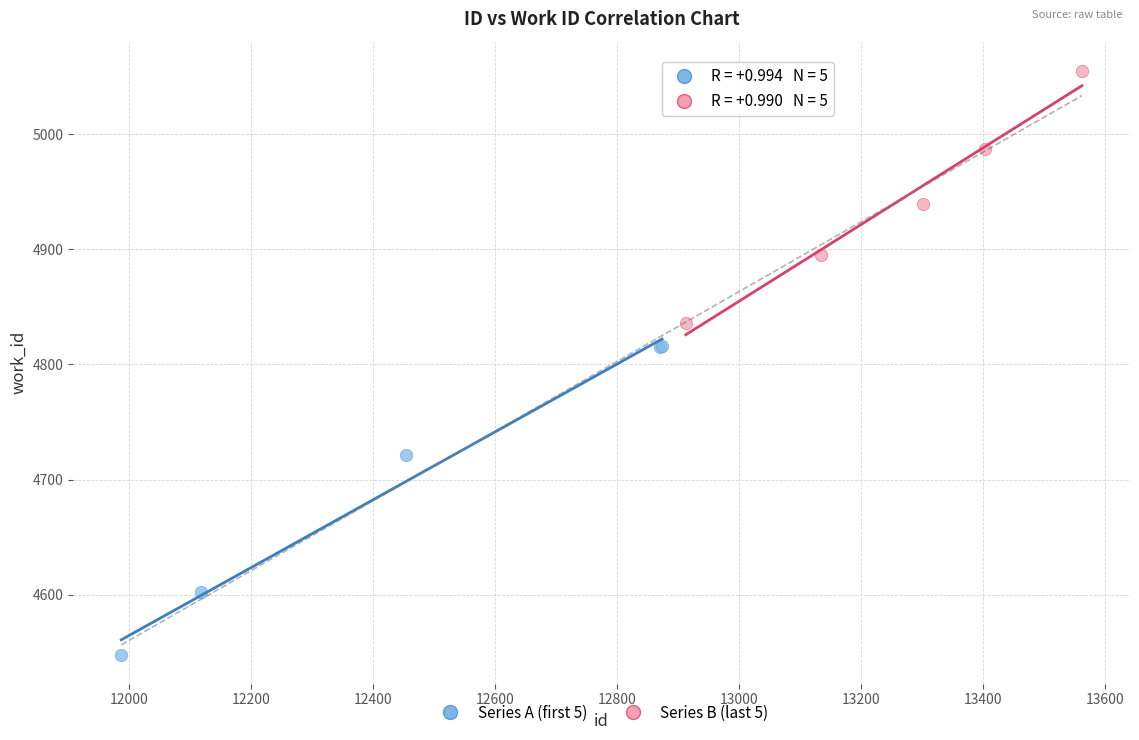

Which series has the widest spread of Y values?

Series A (first 5)